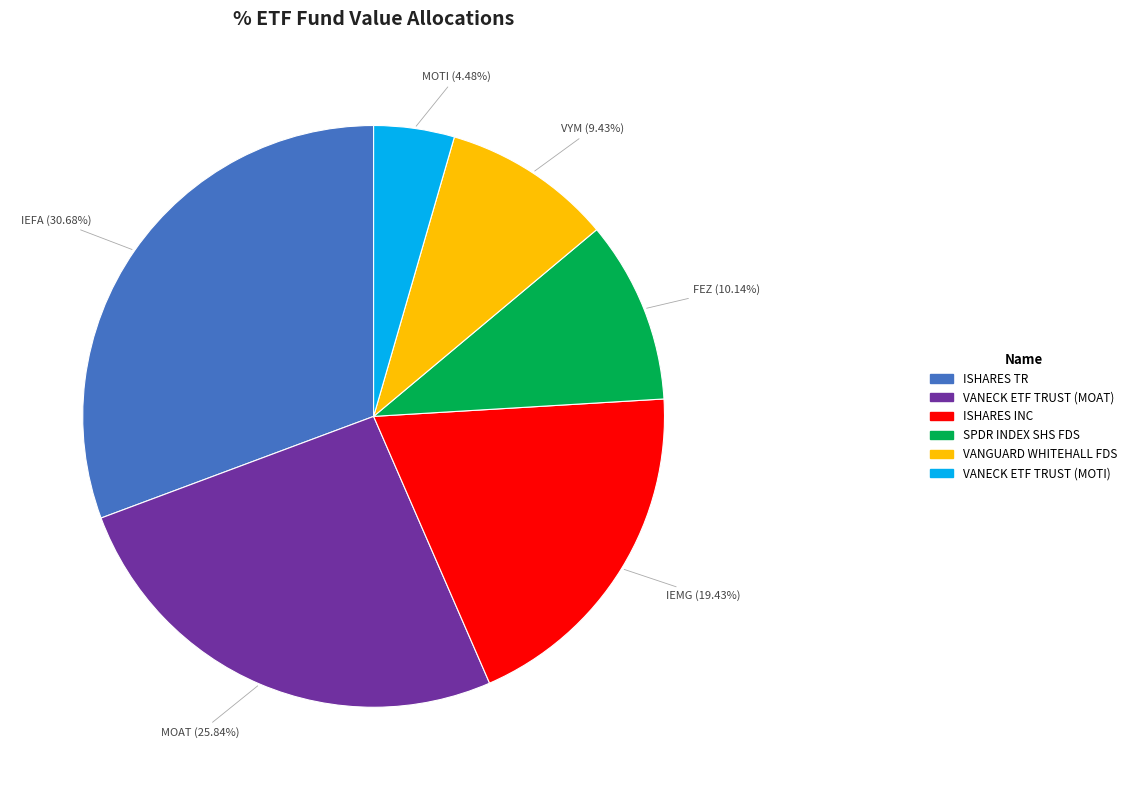

Rank the categories by value from lowest to highest.

VANECK ETF TRUST (MOTI), VANGUARD WHITEHALL FDS, SPDR INDEX SHS FDS, ISHARES INC, VANECK ETF TRUST (MOAT), ISHARES TR